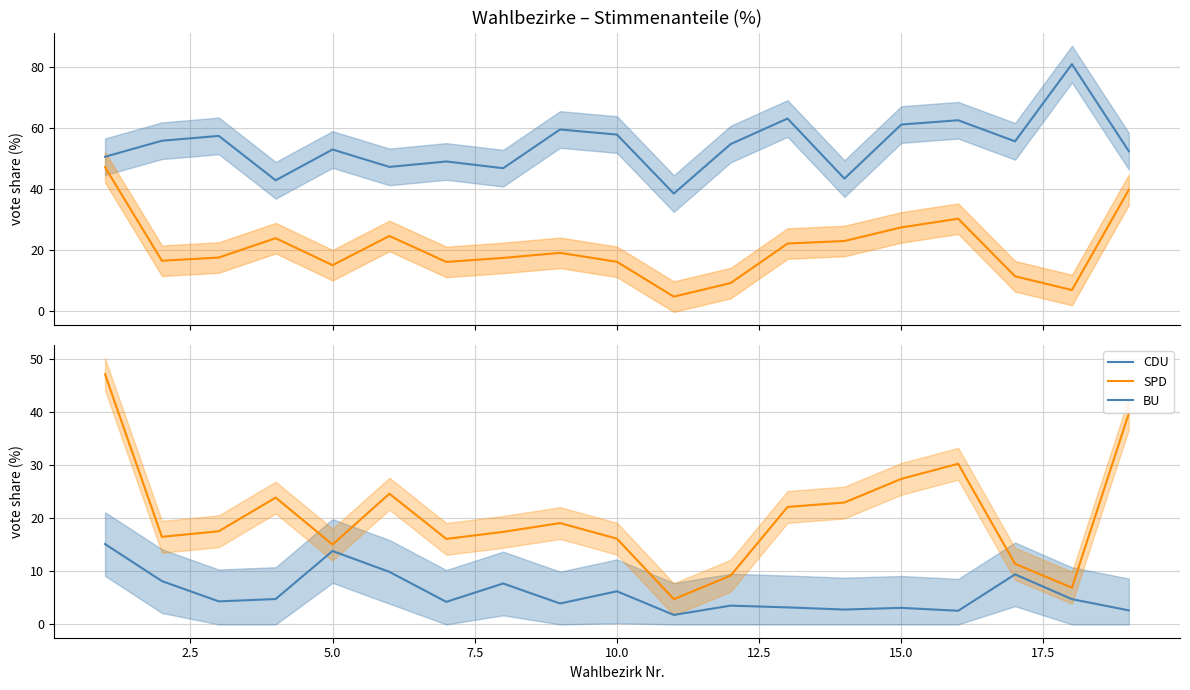

At how many categories does at least one series exceed 71?

1